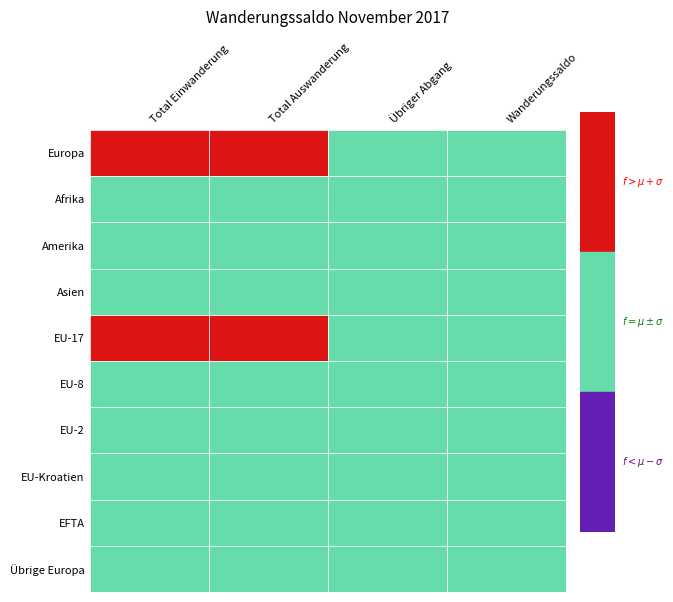

The Europa series shows 396 at Übriger Abgang. True or false?

True